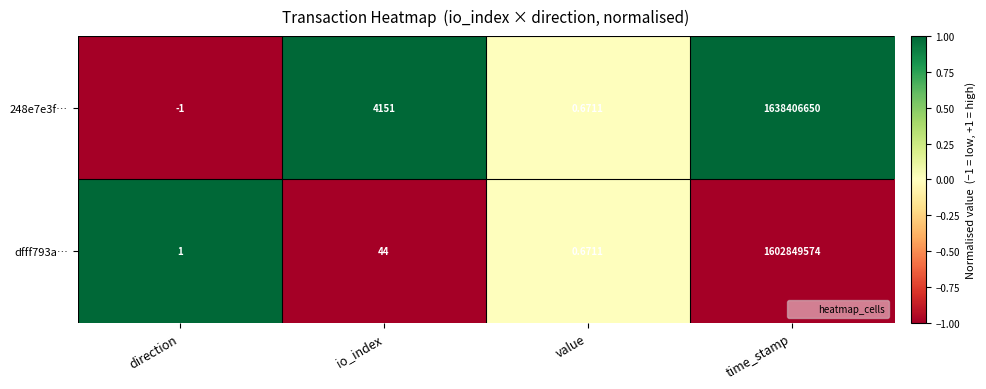

At which category does the chart reach its peak across all series?

time_stamp